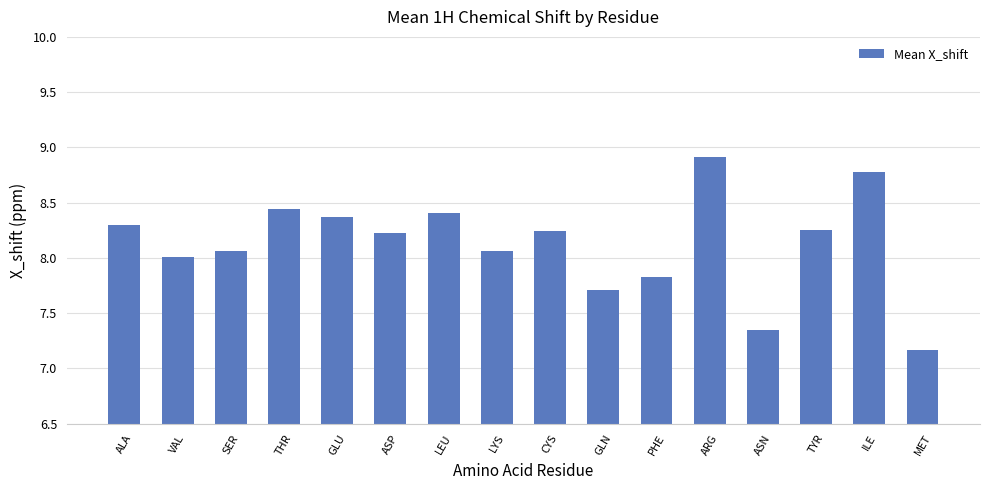

What is the label of the 2nd bar from the left?

VAL